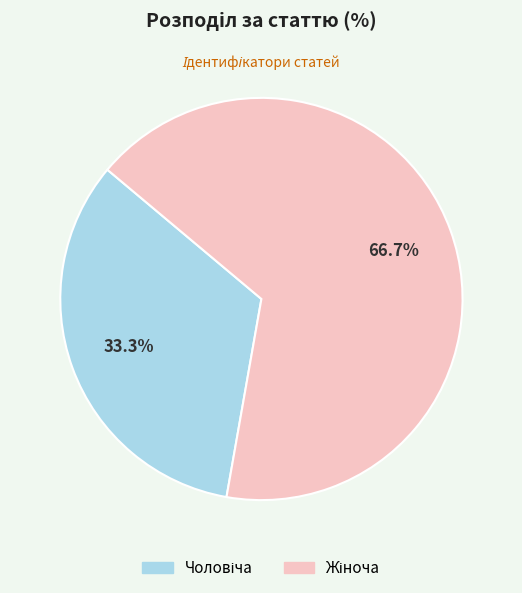

Is there any slice that represents more than half of the pie?

Yes